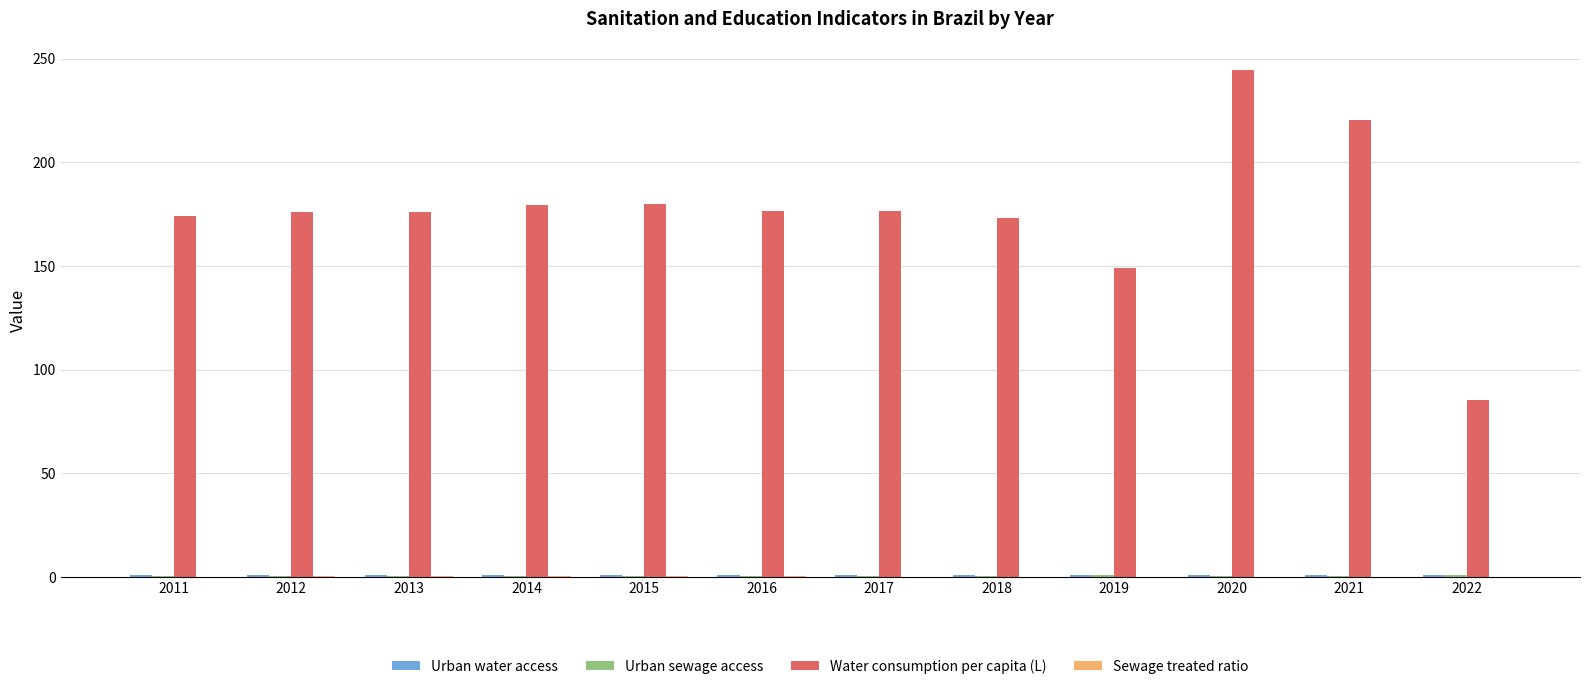

Between 2018 and 2019, which series saw the biggest shift?

Water consumption per capita (L)